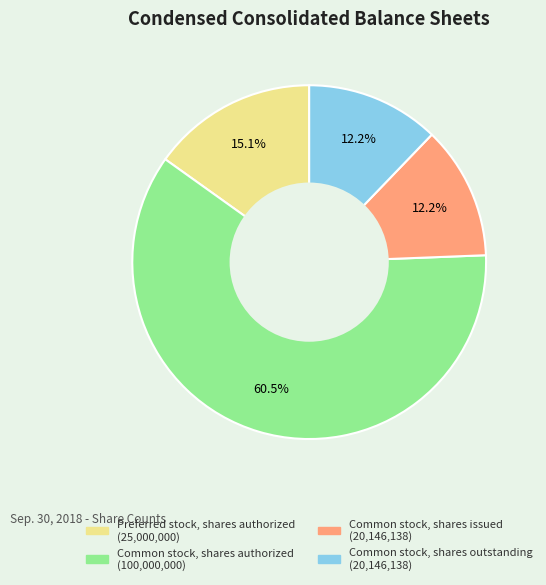

True or false: Common stock, shares issued accounts for 1% of the total.

False